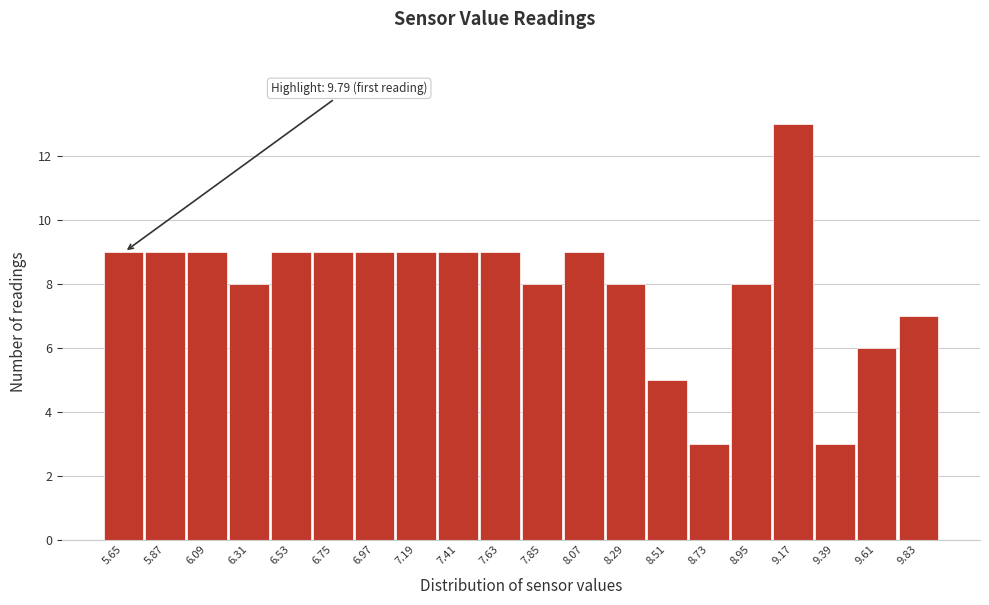

Reading left to right, list all the values displayed in this chart.

5.65=9	5.87=9	6.09=9	6.31=8	6.53=9	6.75=9	6.97=9	7.19=9	7.41=9	7.63=9	7.85=8	8.07=9	8.29=8	8.51=5	8.73=3	8.95=8	9.17=13	9.39=3	9.61=6	9.83=7